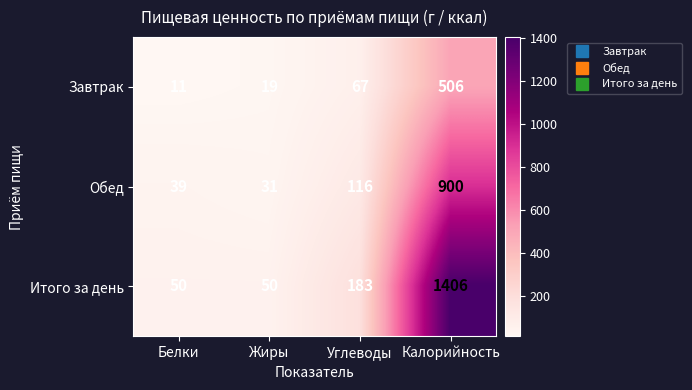

What is the difference between the maximum and minimum values in the Обед series?

869